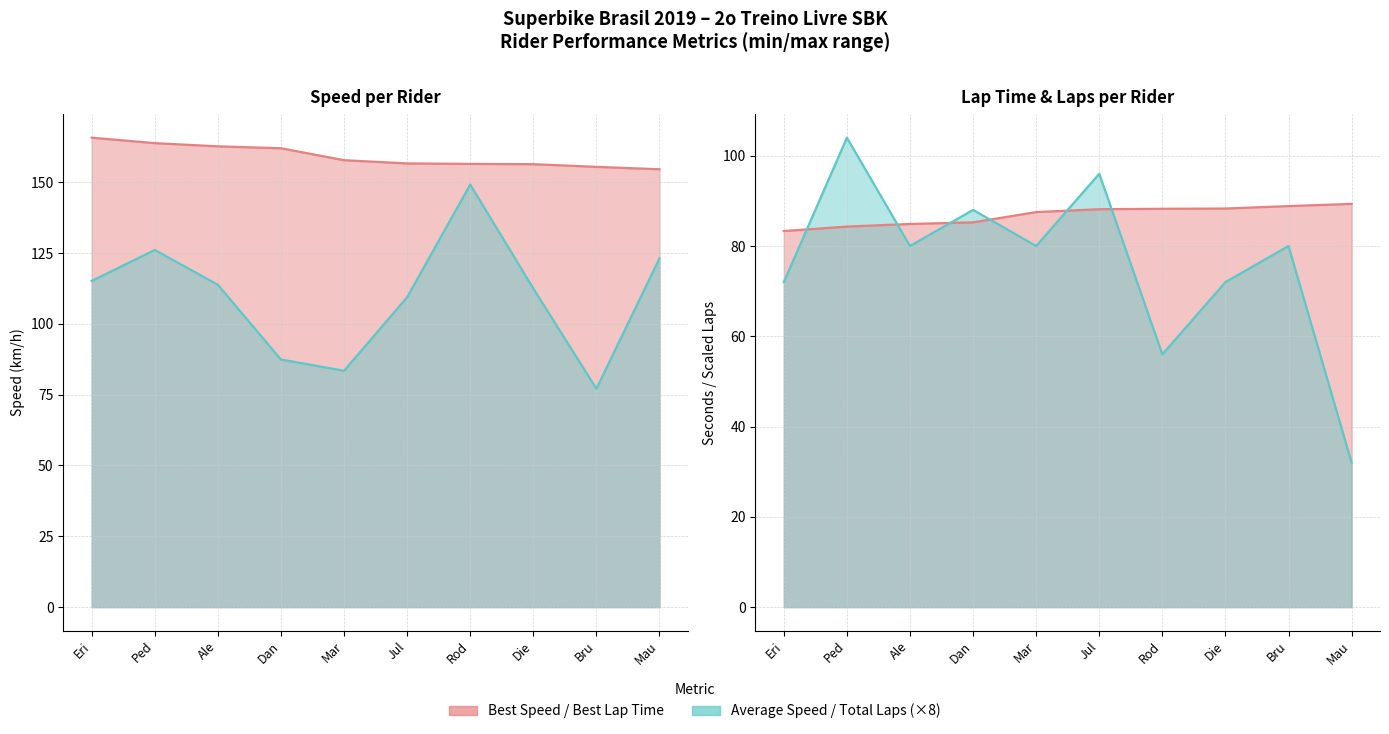

Between Dan and Mar, which series saw the biggest shift?

Total Laps